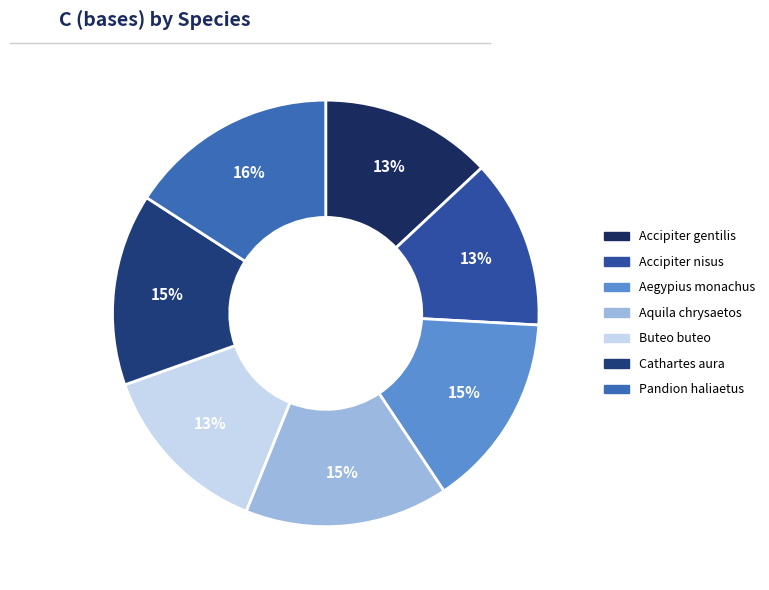

True or false: Buteo buteo accounts for 4% of the total.

False